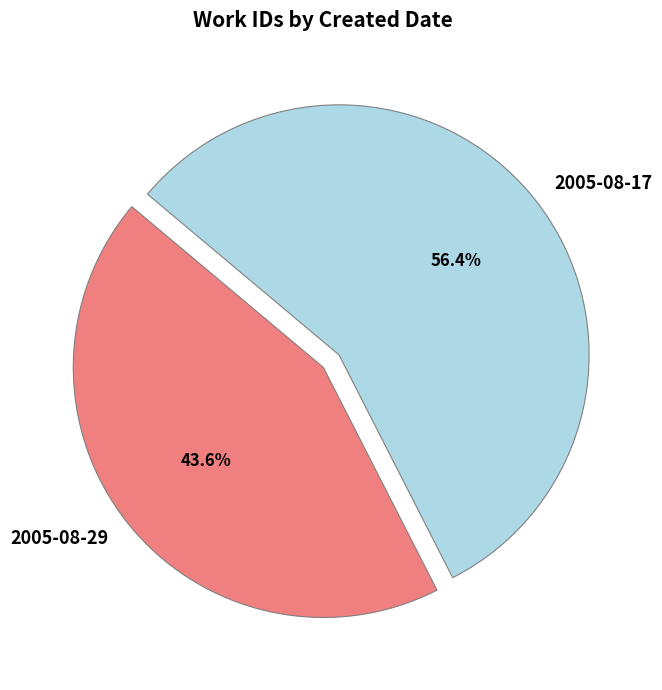

What percentage is the 2005-08-29 slice, to the nearest percent?

44%